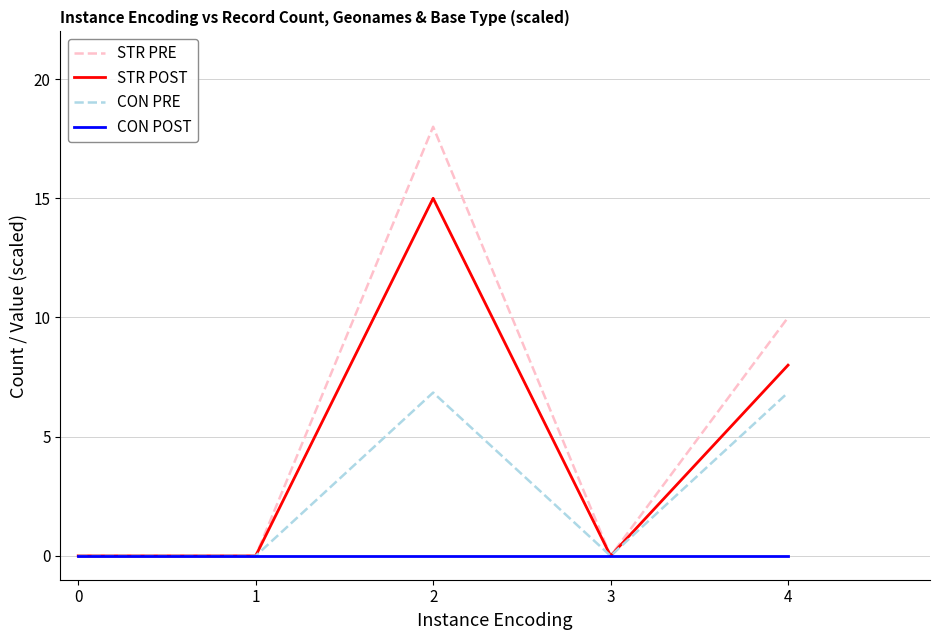

Which series changed the most between 0 and 2?

STR PRE